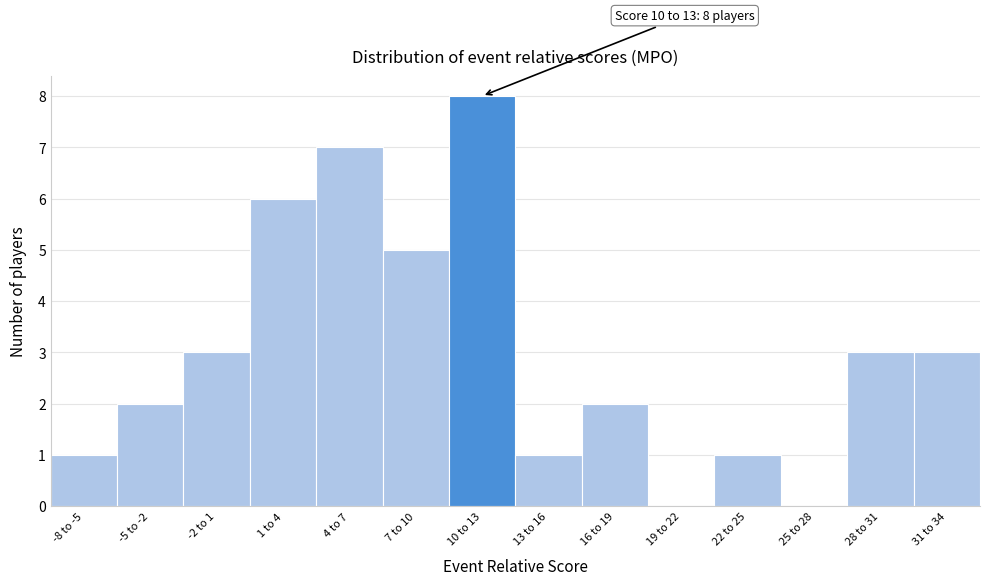

Reading left to right, transcribe all the data shown in this chart.

-8 to -5=1	-5 to -2=2	-2 to 1=3	1 to 4=6	4 to 7=7	7 to 10=5	10 to 13=8	13 to 16=1	16 to 19=2	19 to 22=0	22 to 25=1	25 to 28=0	28 to 31=3	31 to 34=3